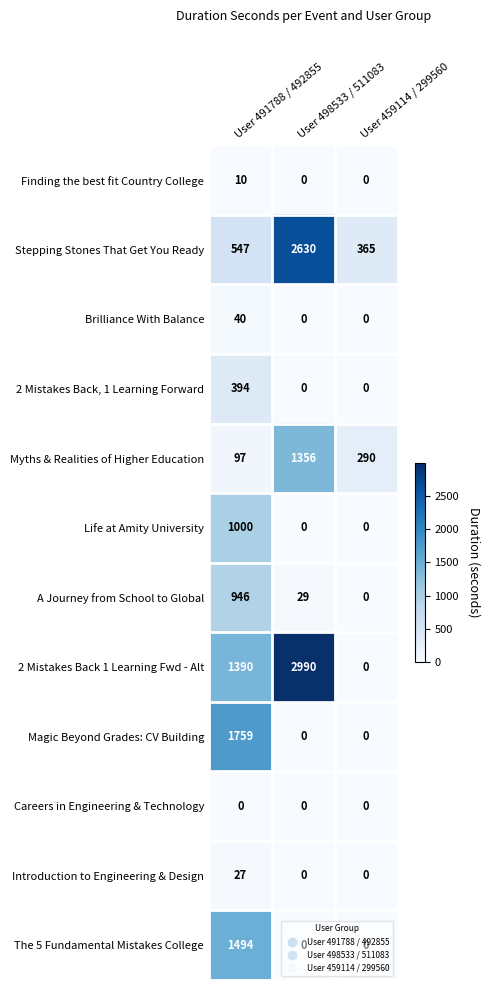

Count the Finding the best fit Country College values in the range 0 to 10.

3